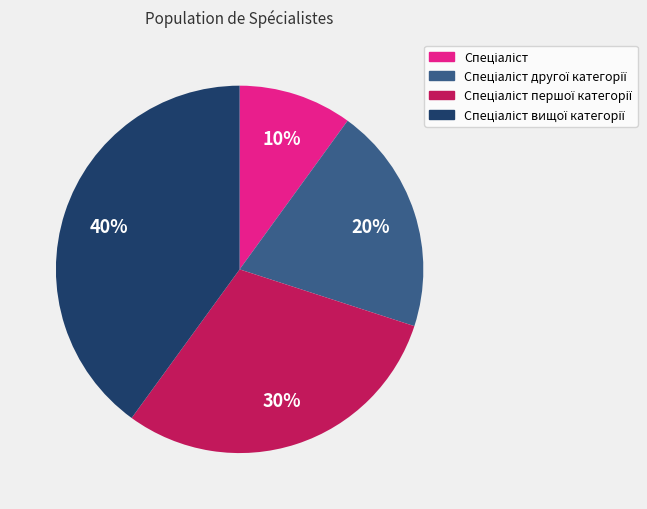

Does any single category account for the majority?

No